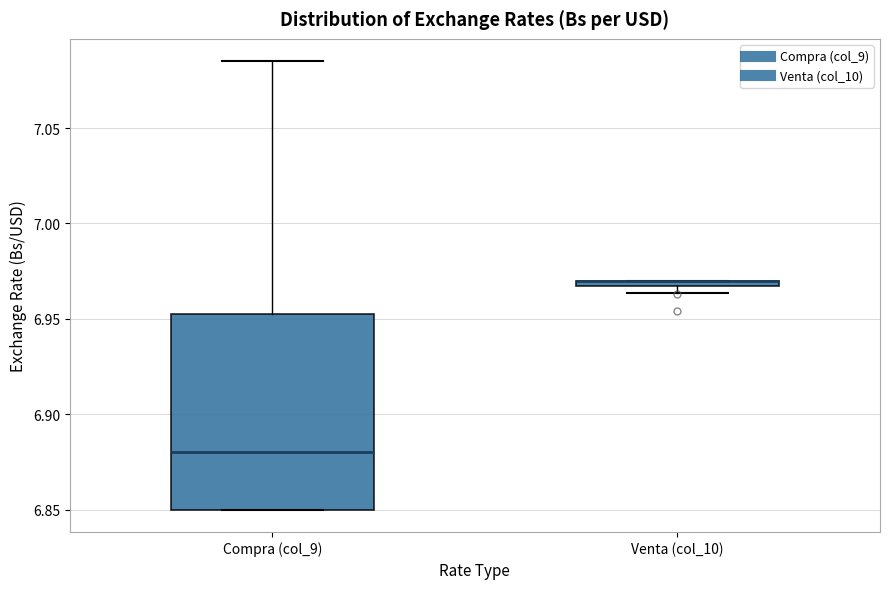

Which box is the tallest, from its lower edge to its upper edge?

Compra (col_9)